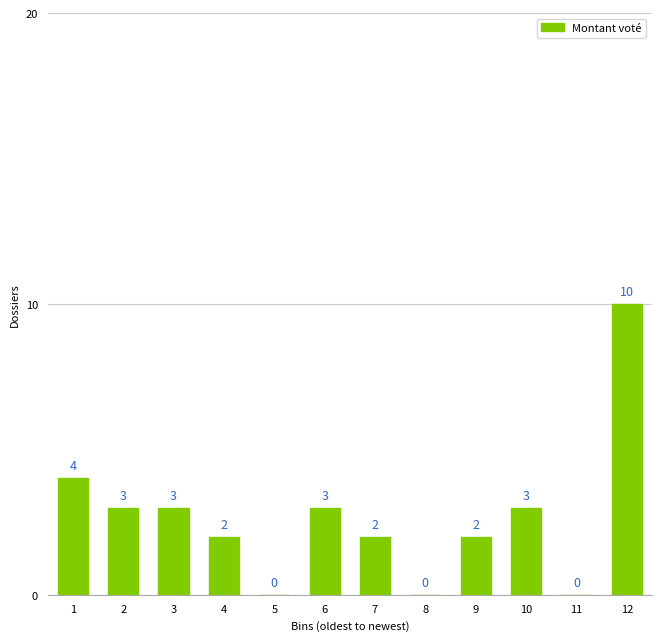

Reading left to right, what are all the values shown in this chart?

1=4	2=3	3=3	4=2	5=0	6=3	7=2	8=0	9=2	10=3	11=0	12=10